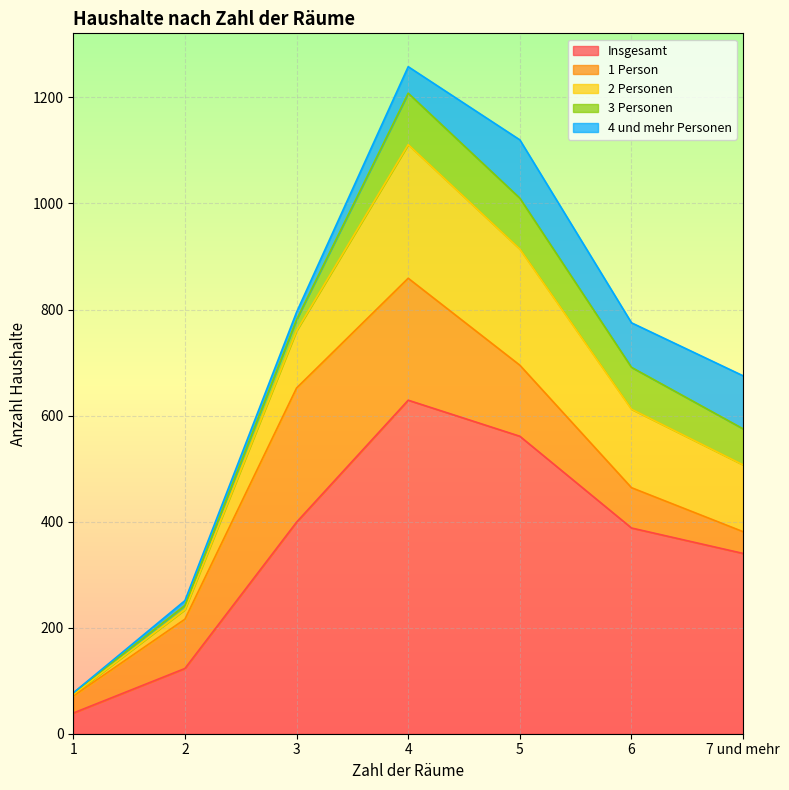

What position from the left is 3?

3